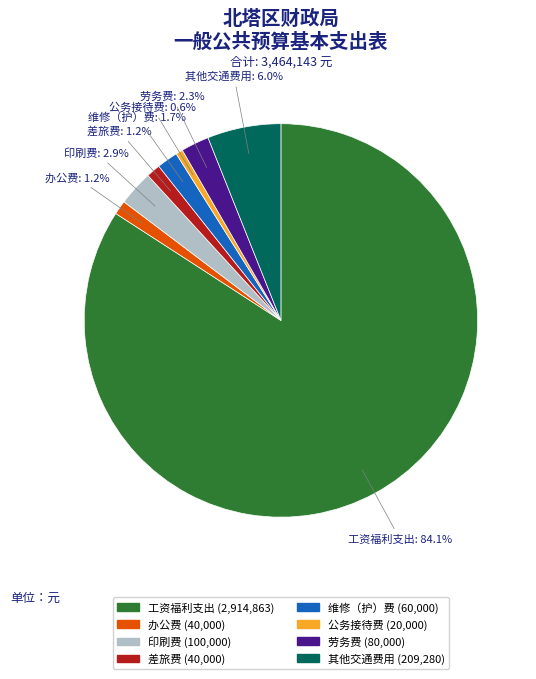

What percentage is the 办公费 slice, to the nearest percent?

1%